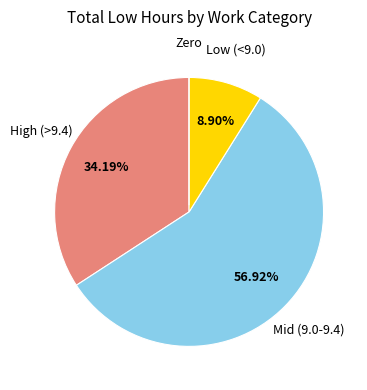

Does High (>9.4) account for over 50% of the chart?

No